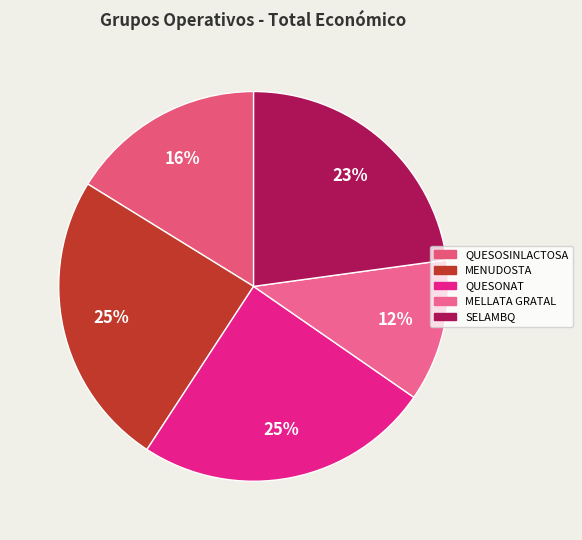

How many segments does this pie chart have?

5